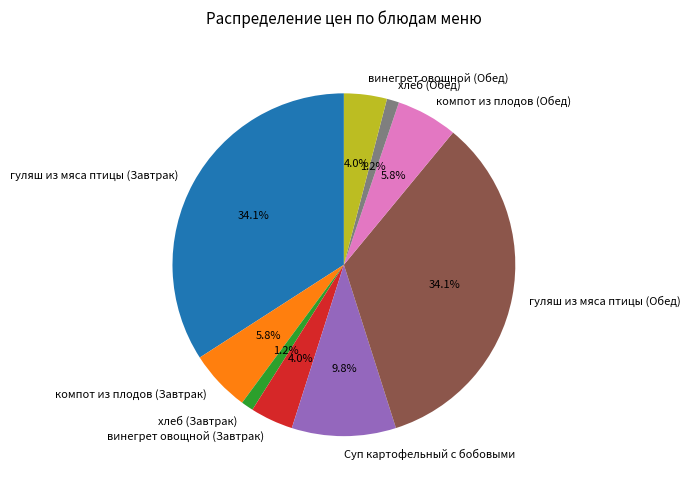

Is винегрет овощной (Обед) the majority of the pie?

No